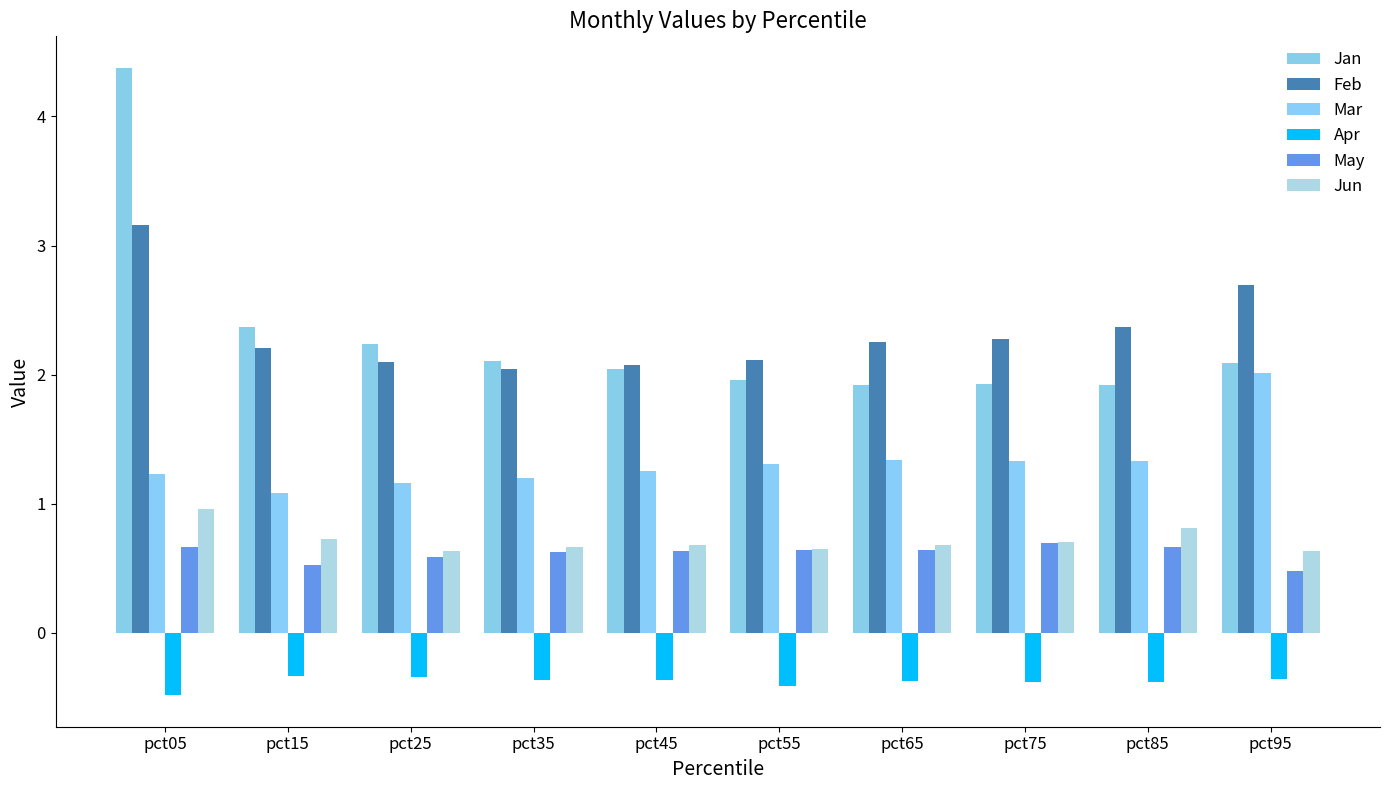

At which label is Apr closest to 0?

pct15